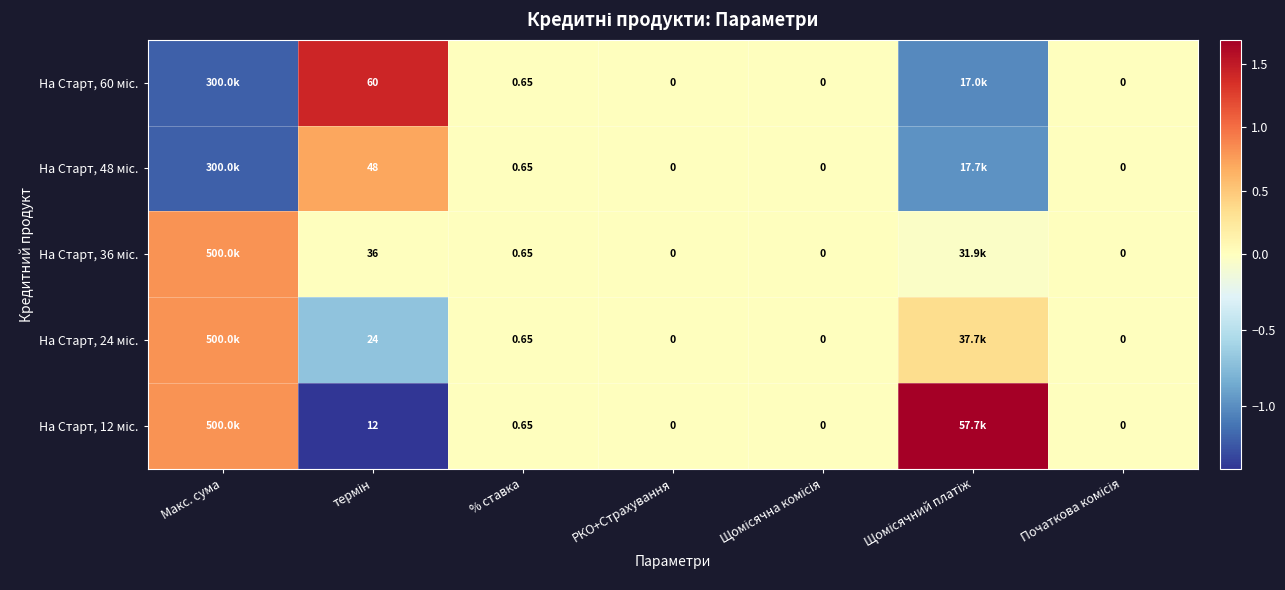

Is it true that На Старт, 48 міс. equals 0.0 at РКО+Страхування?

True